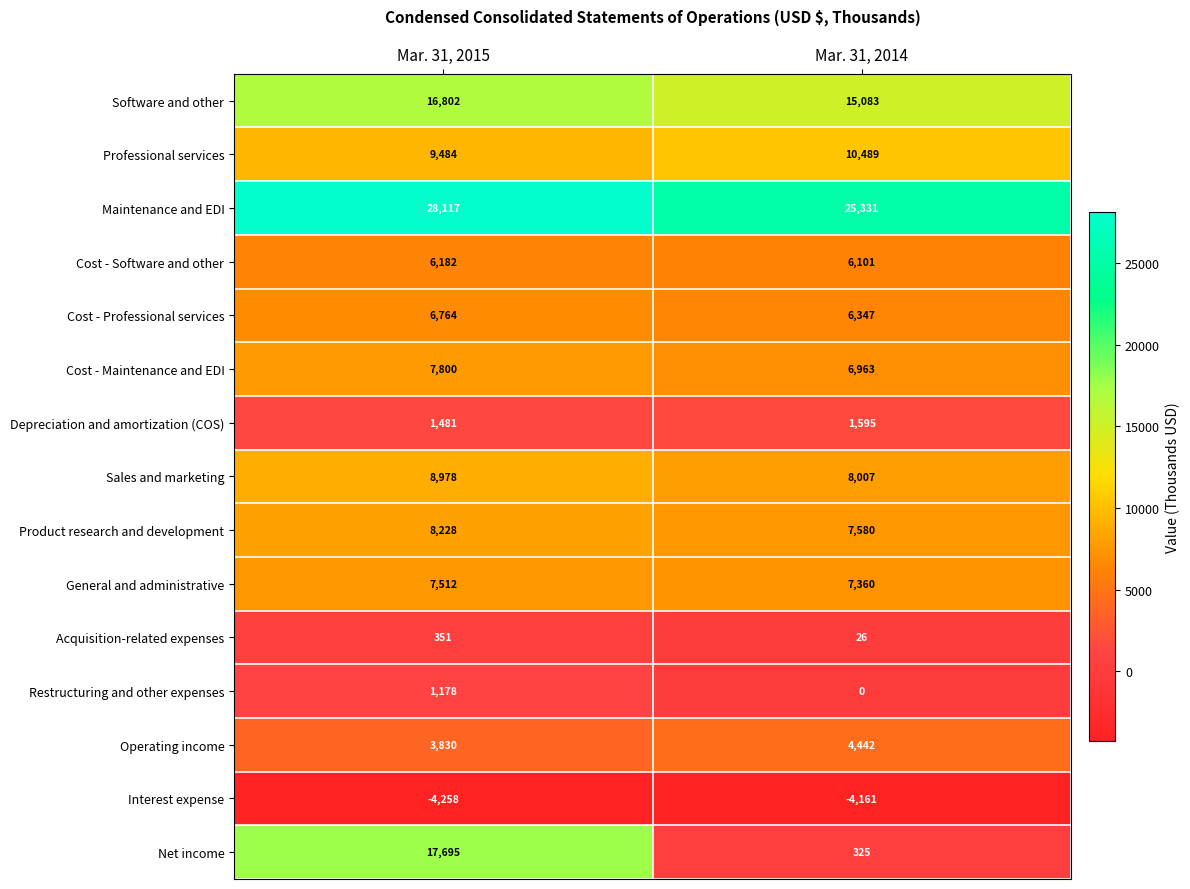

What is the difference between the maximum and minimum values in the Sales and marketing series?

971